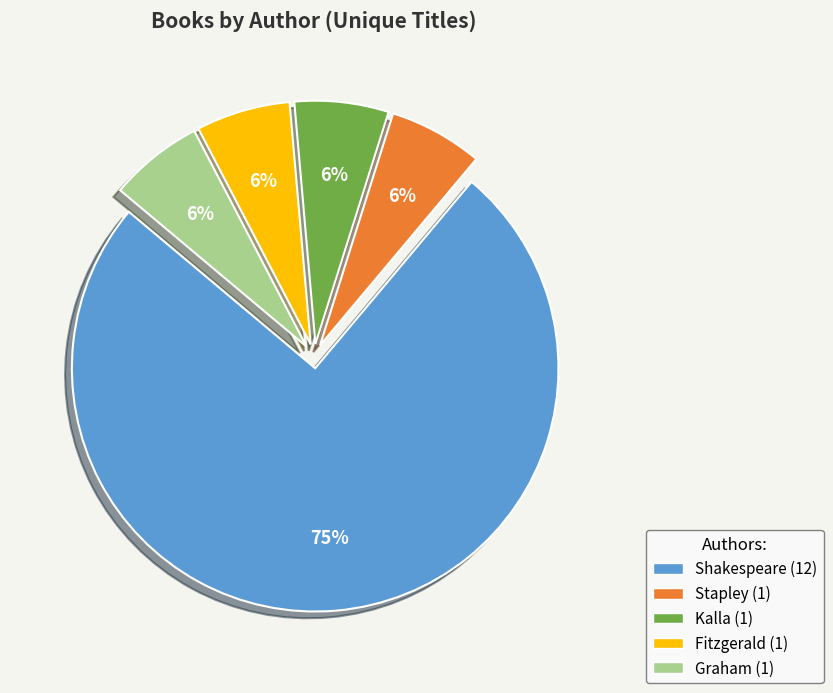

Is there any slice that represents more than half of the pie?

Yes